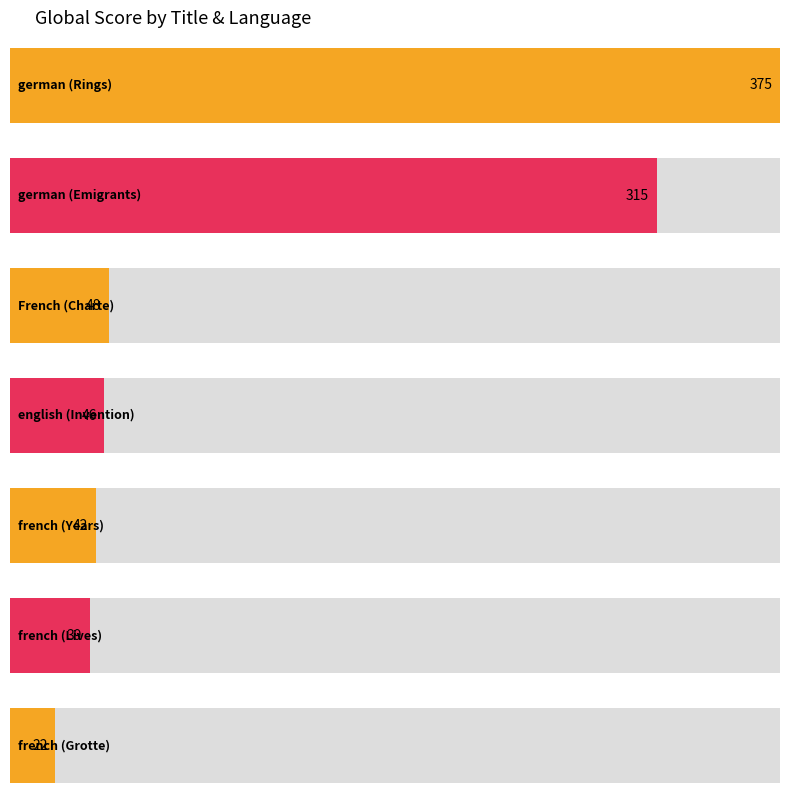

What is the change in value from French to french?

-6